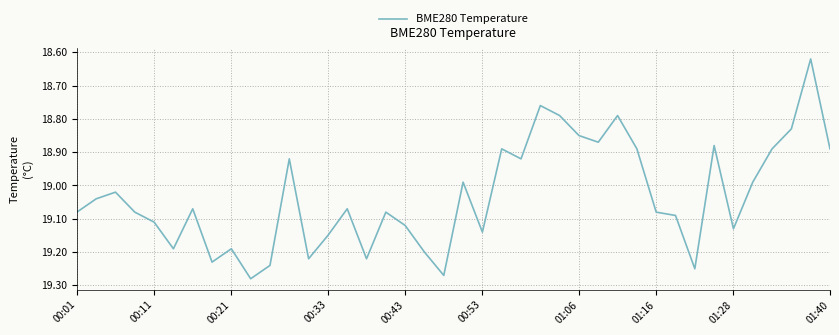

What is the difference between the maximum and minimum values?

0.7